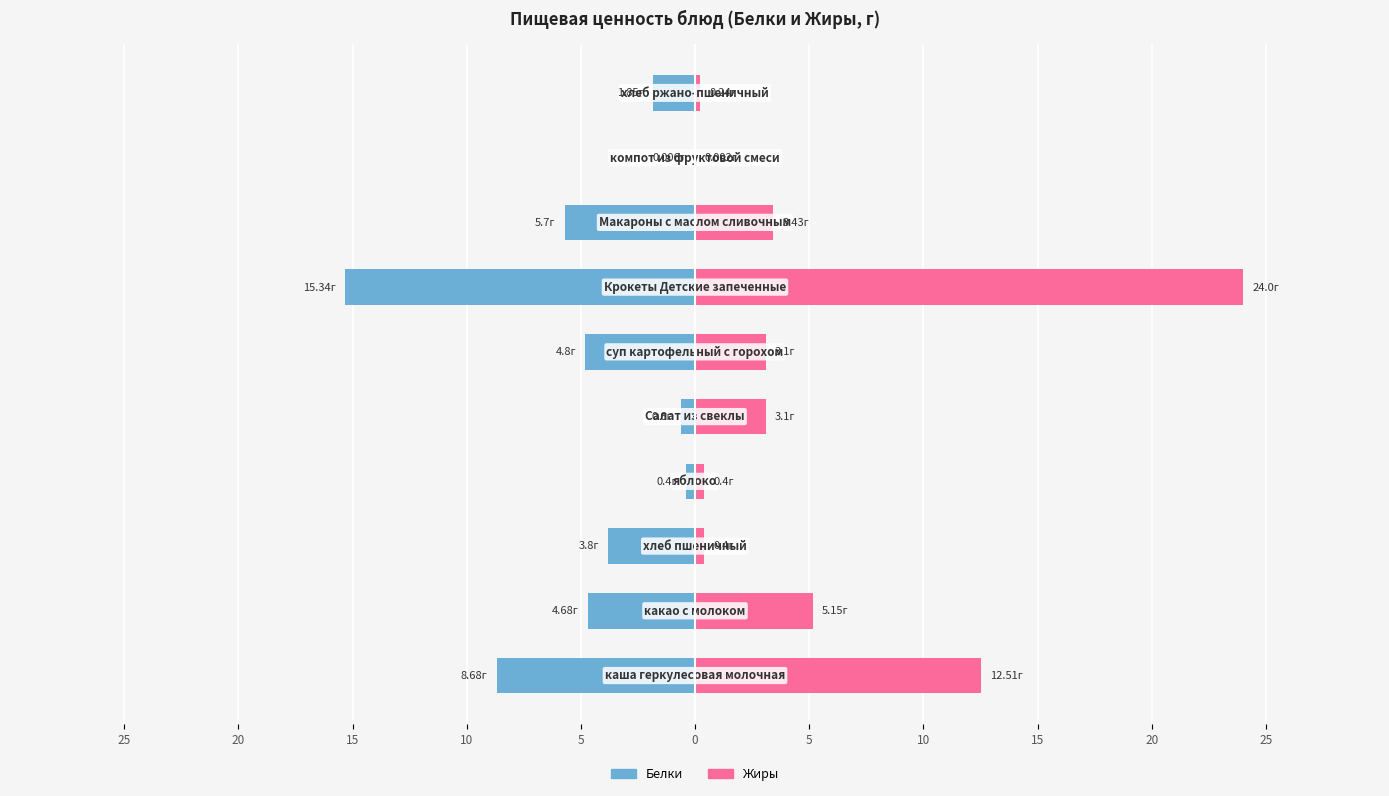

How many categories are shown in the chart?

10